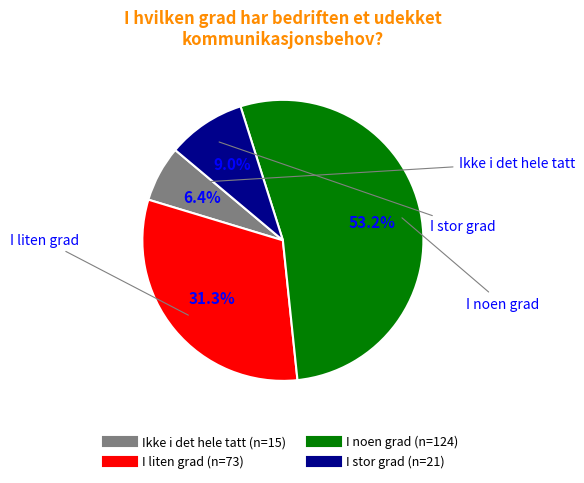

To the nearest percent, what is the difference between the I liten grad and I stor grad slice percentages?

22%